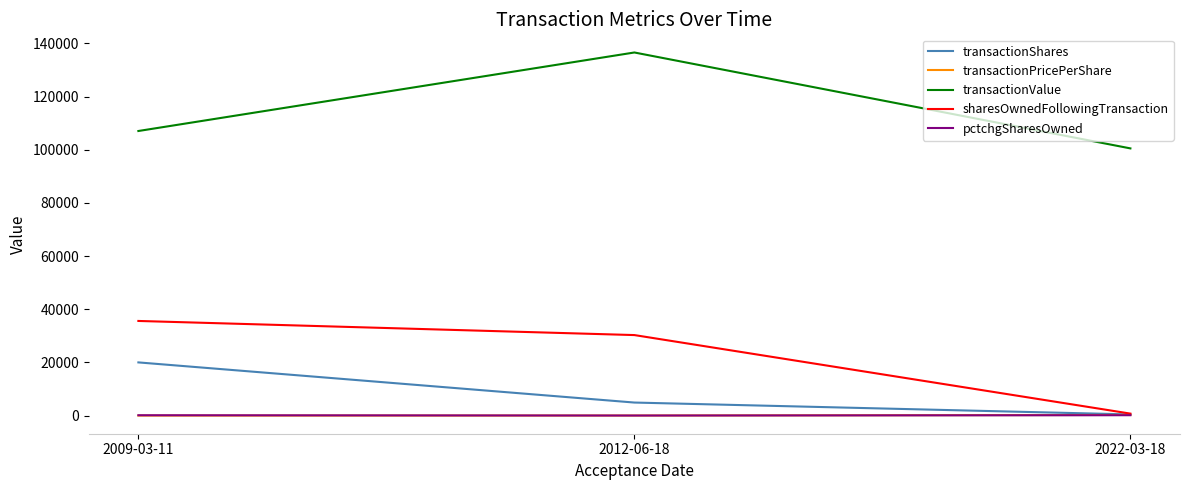

List the labels in order of sharesOwnedFollowingTransaction value, largest first.

2009-03-11, 2012-06-18, 2022-03-18